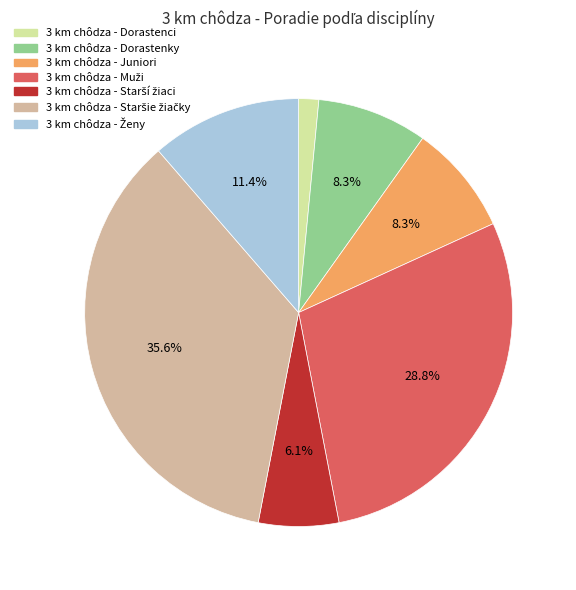

What portion of the pie excludes 3 km chôdza - Juniori?

91.7%